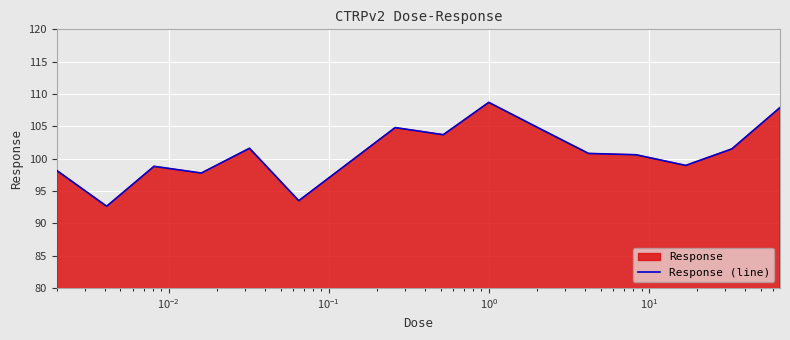

Is it true that the value at 9 is 54.3?

False